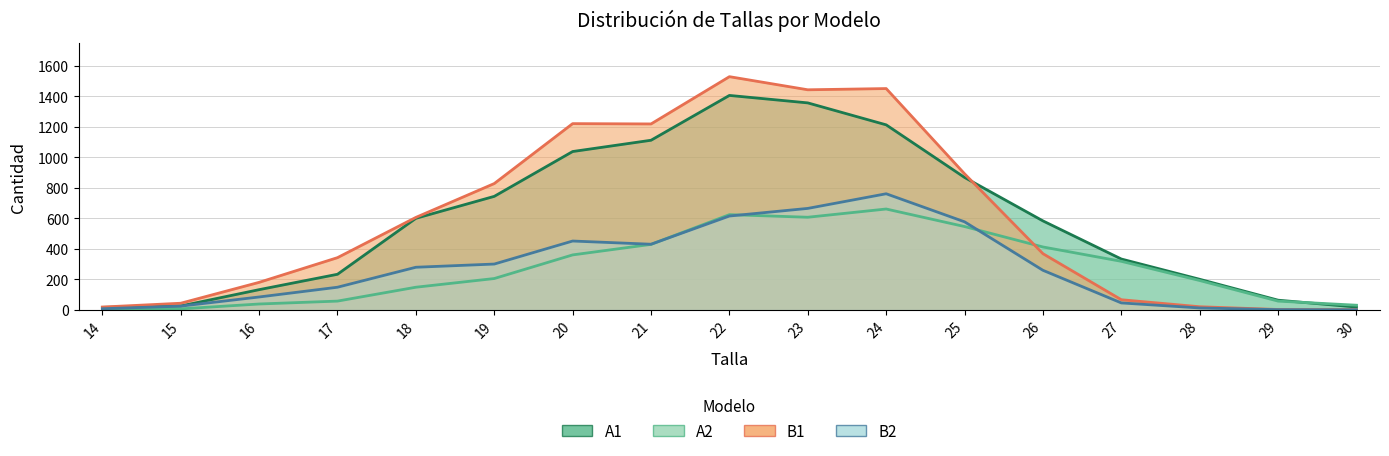

Which category has the highest value in the A2 series?

24